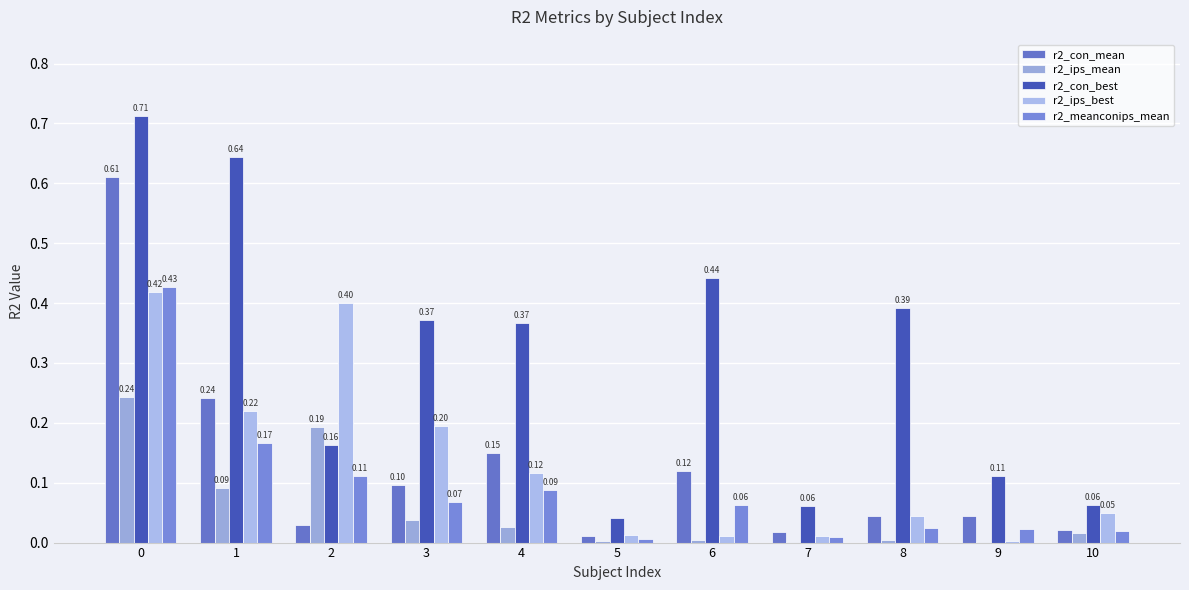

How many groups of bars are there?

11